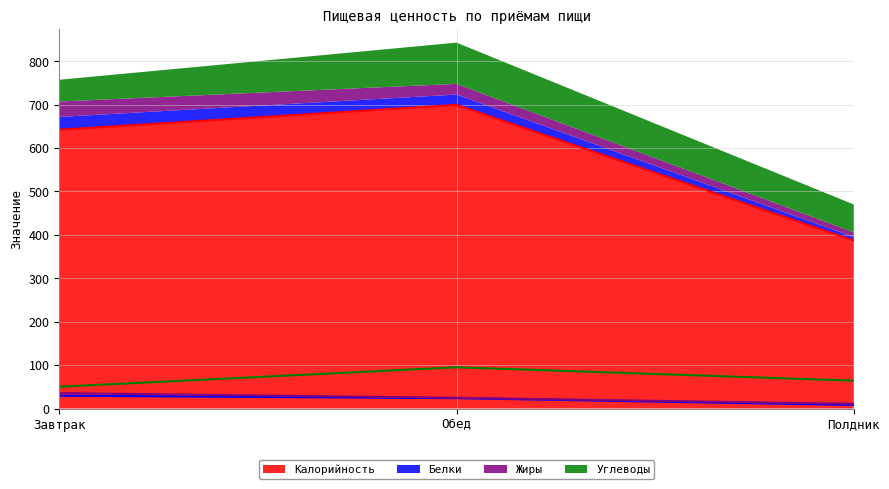

Which series has the largest range (max minus min)?

Калорийность